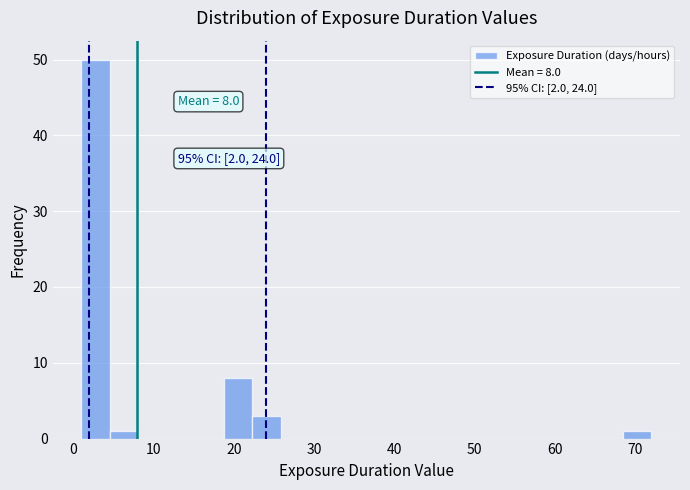

Read against the x-axis, roughly where is the centre of the tallest bar?

3